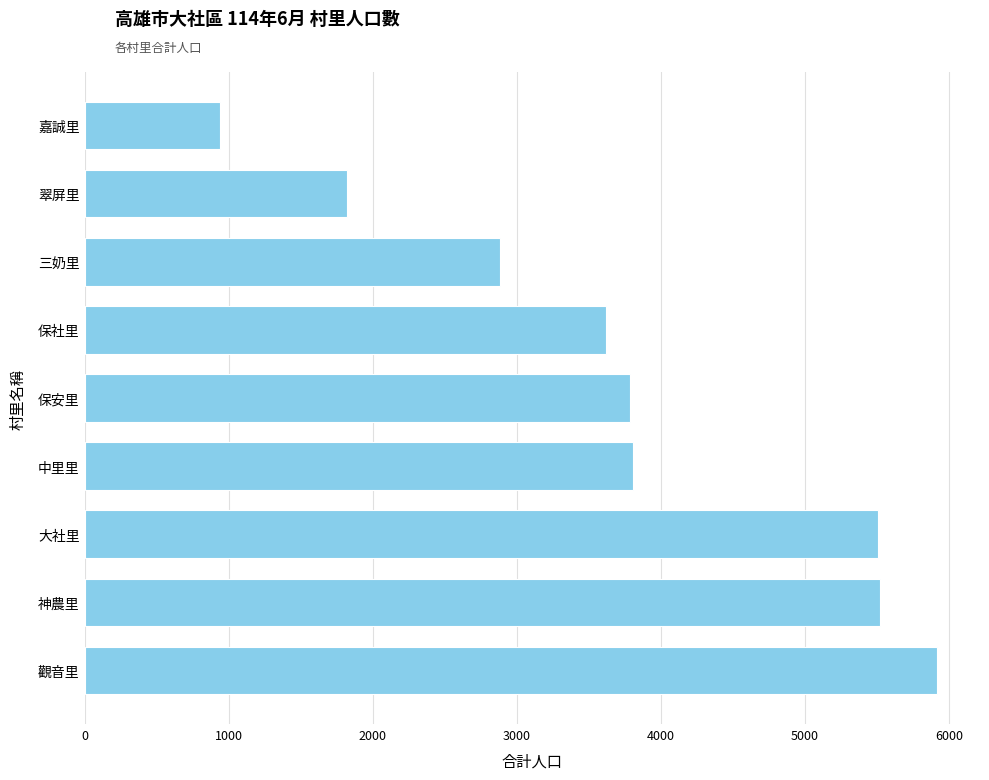

What is the difference between the second highest and minimum values?

4581